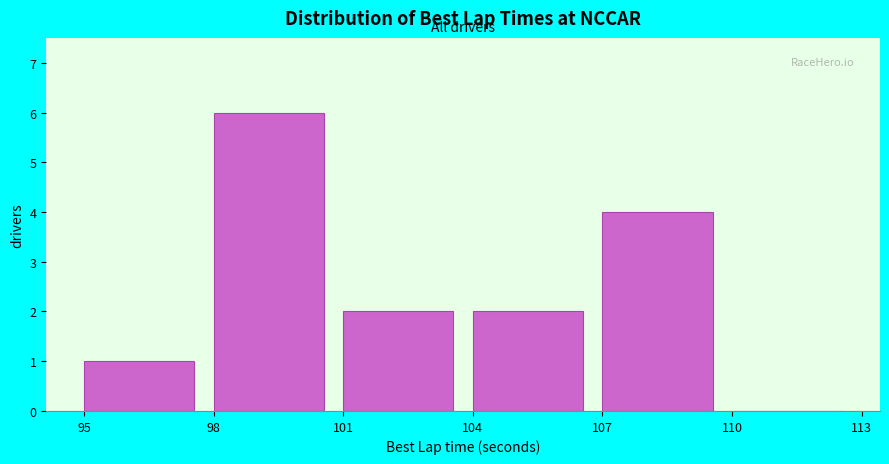

Which range on the x-axis has the tallest bar?

98 to 101